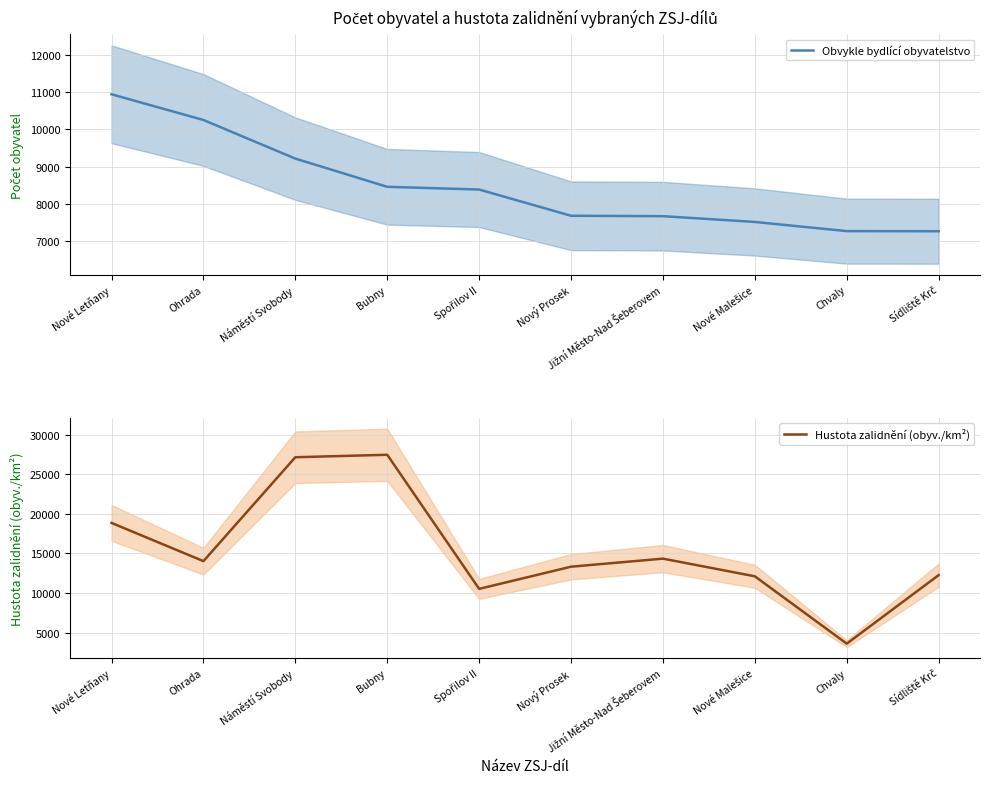

What is the spread (max minus min) of values at Bubny?

19012.9